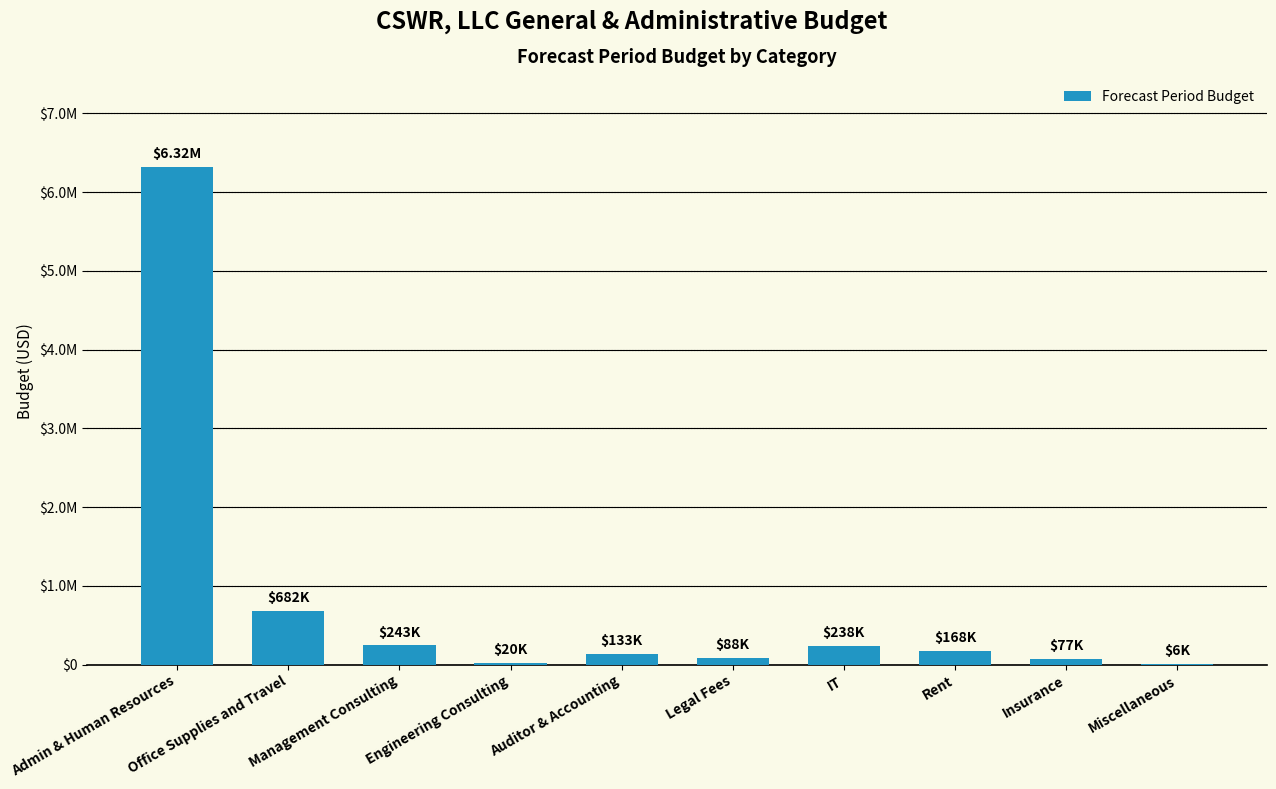

Which has a higher value, Auditor & Accounting or Office Supplies and Travel?

Office Supplies and Travel